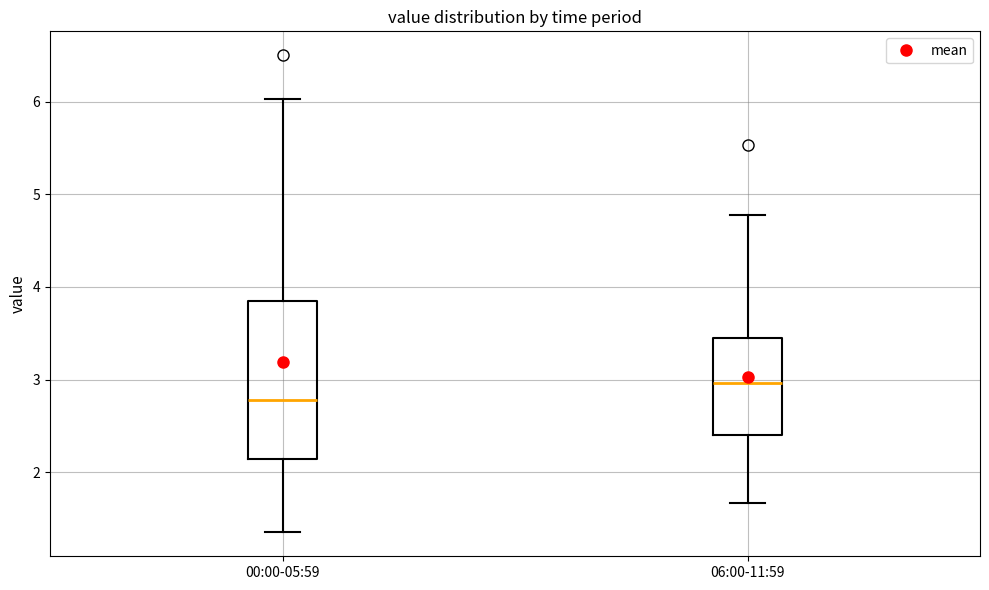

Reading left to right, read every box against the y-axis: the position of its median line, the range the box covers, and the ends of its whiskers. The values are not printed on the chart, so give them approximately, as read against the axis.

00:00-05:59: median 2.8, box 2.1 to 3.8, whiskers 1.4 to 6.0
06:00-11:59: median 3.0, box 2.4 to 3.4, whiskers 1.7 to 4.8